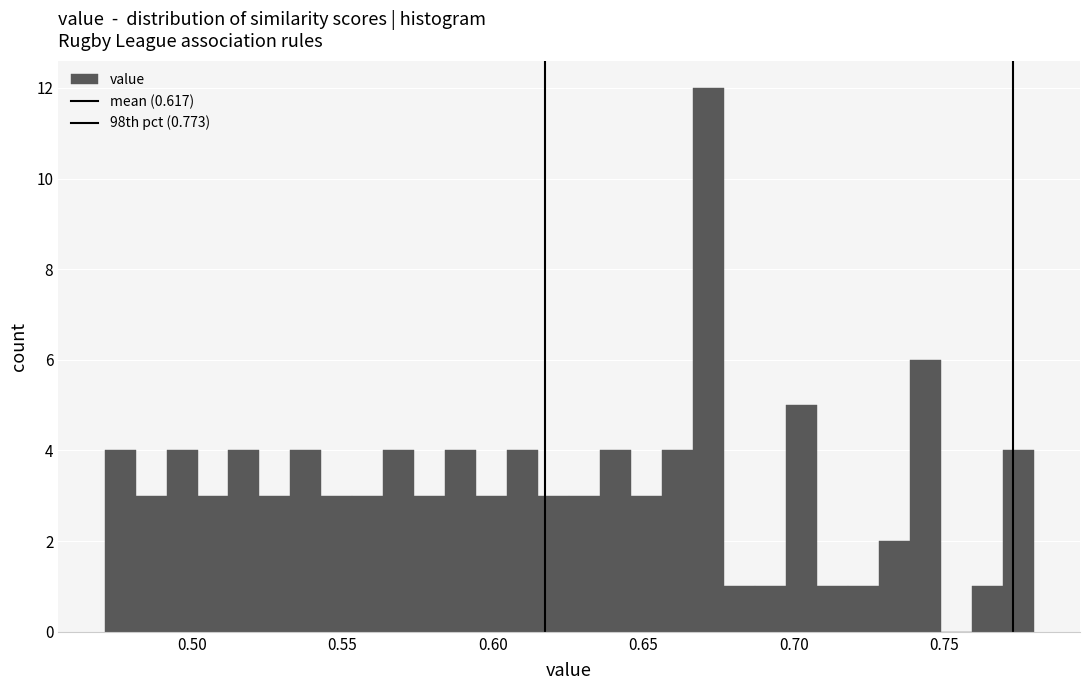

Read against the x-axis, roughly where is the centre of the tallest bar?

0.670